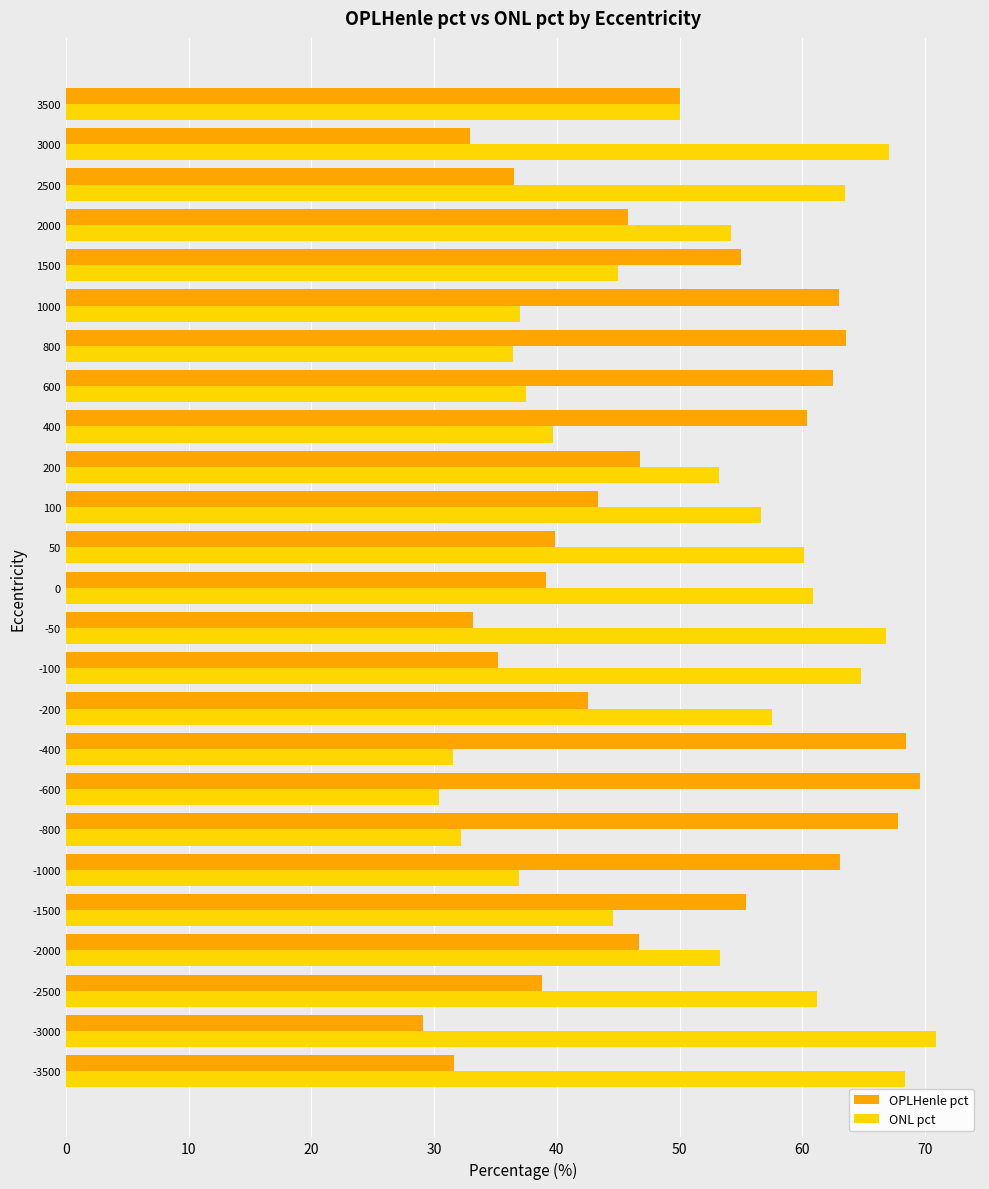

Which series has the largest total across all categories?

ONL pct